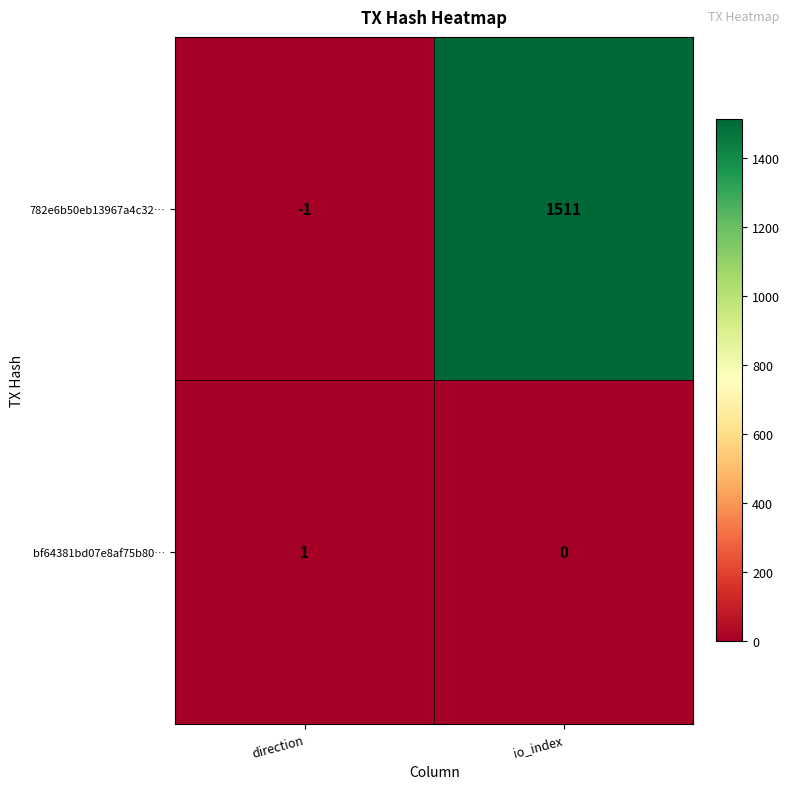

Which category has the highest value across all series?

io_index